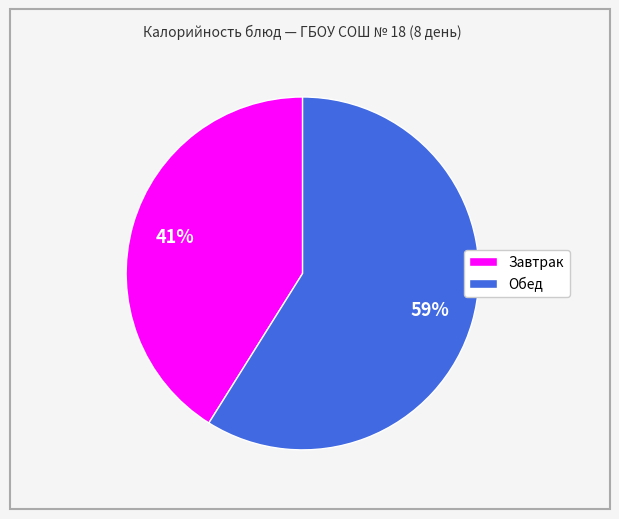

Does any single category account for the majority?

Yes